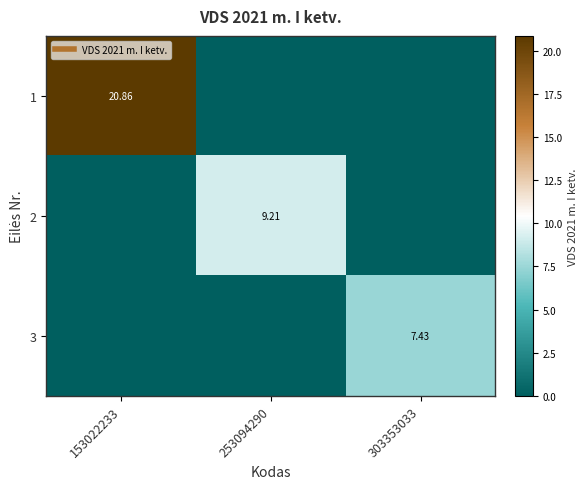

At which label is 3 closest to 3?

153022233